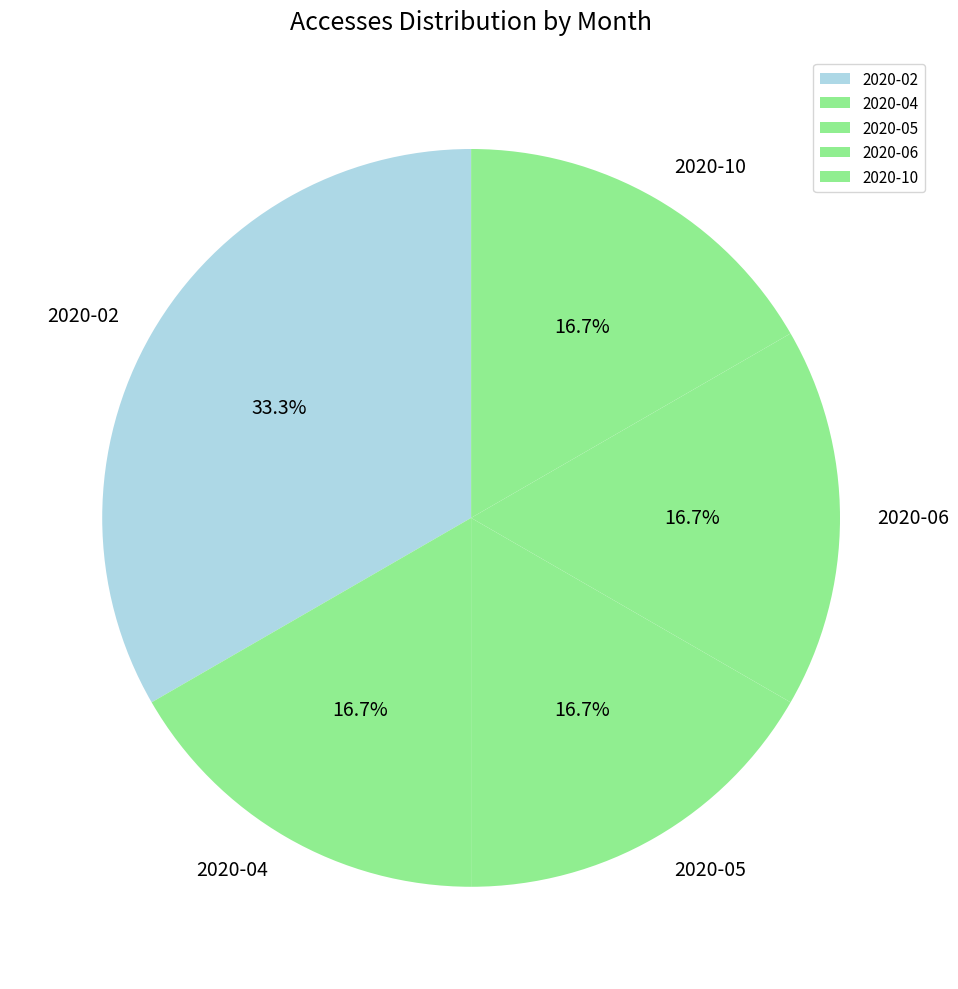

What portion of the pie excludes 2020-02?

66.7%